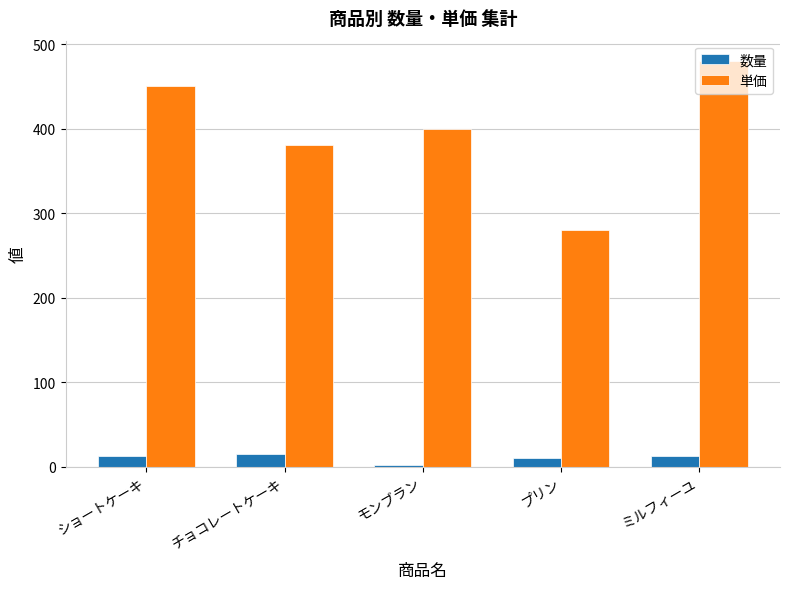

Which label corresponds to the largest value in the chart?

ミルフィーユ